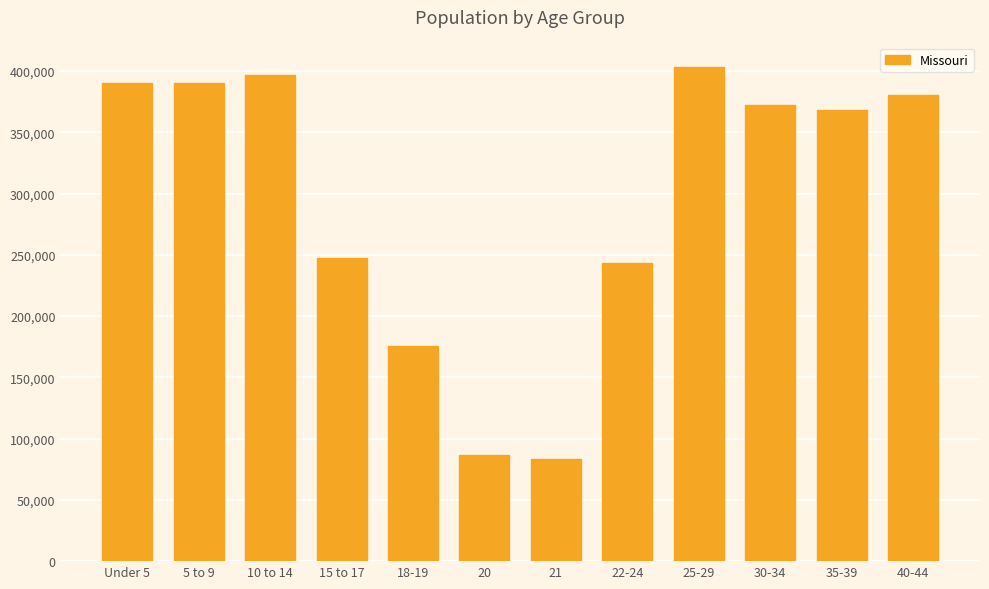

What is the greatest value displayed?

403239